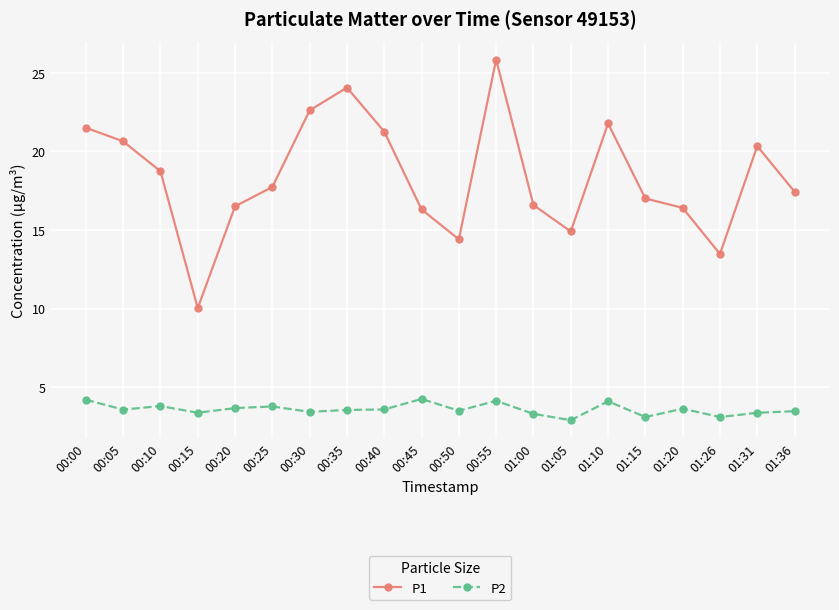

What is the minimum value for P1?

10.0